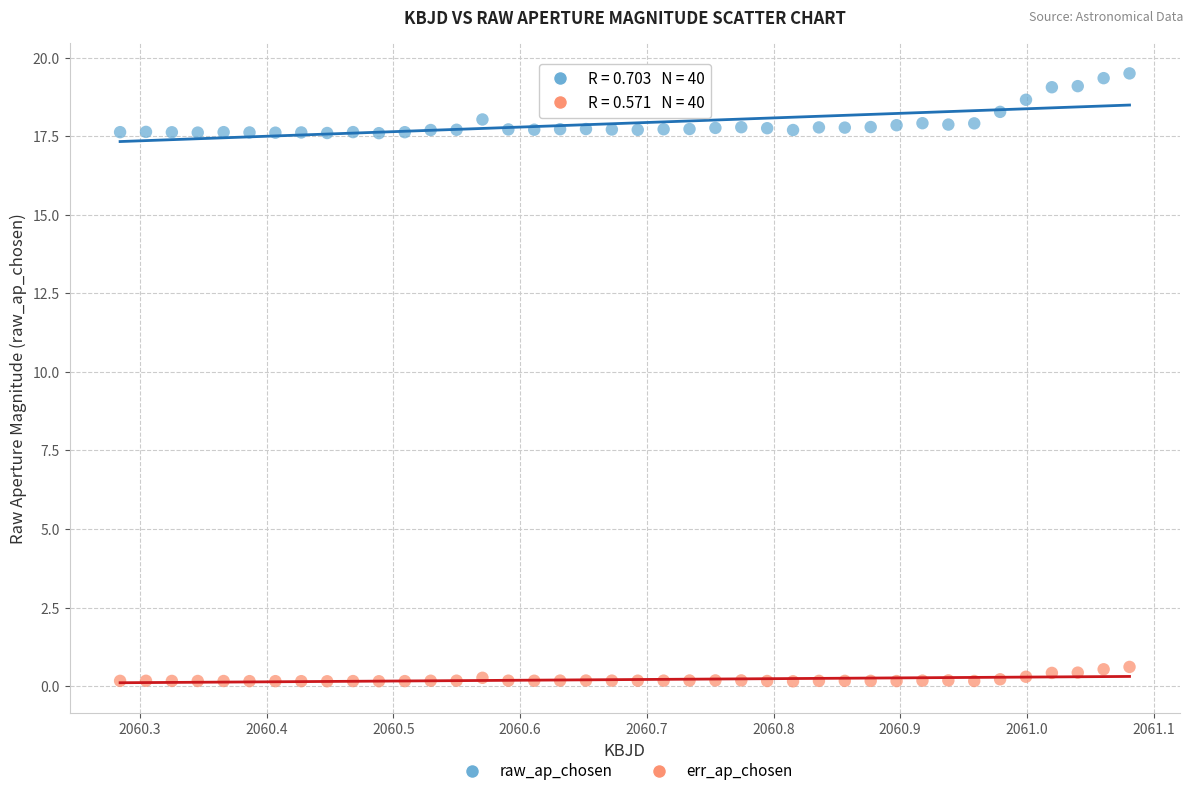

Which series has the widest spread of Y values?

raw_ap_chosen